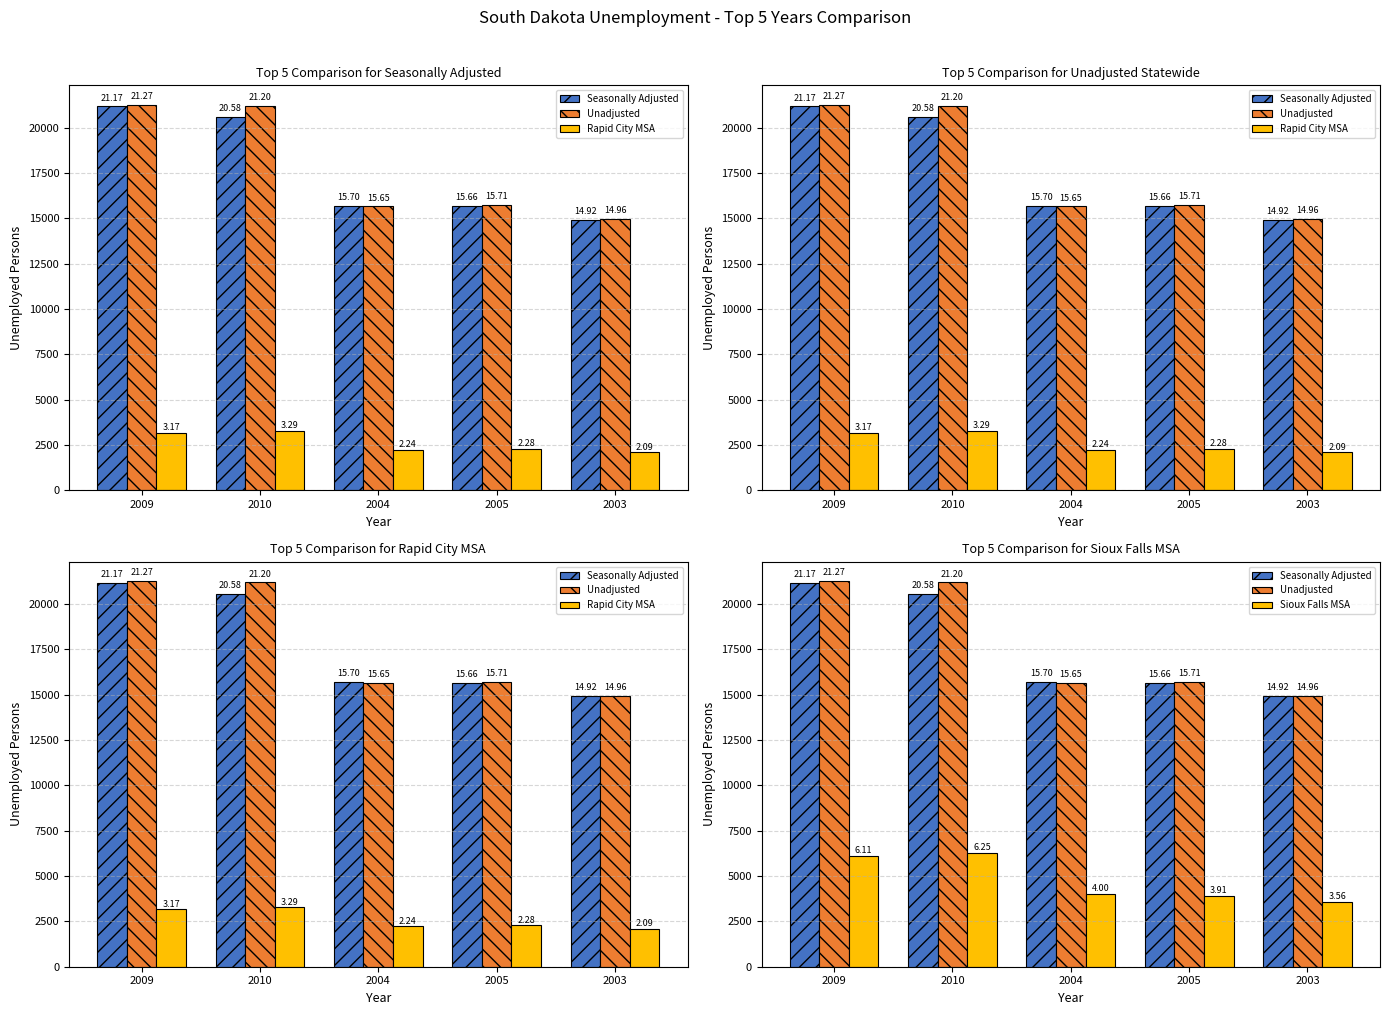

Which category has the highest value in the Sioux Falls MSA series?

2010